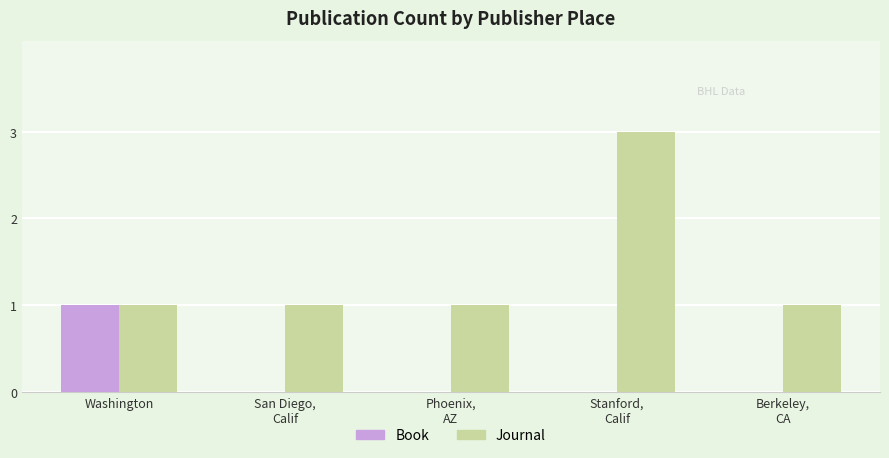

What is the greatest value displayed?

3